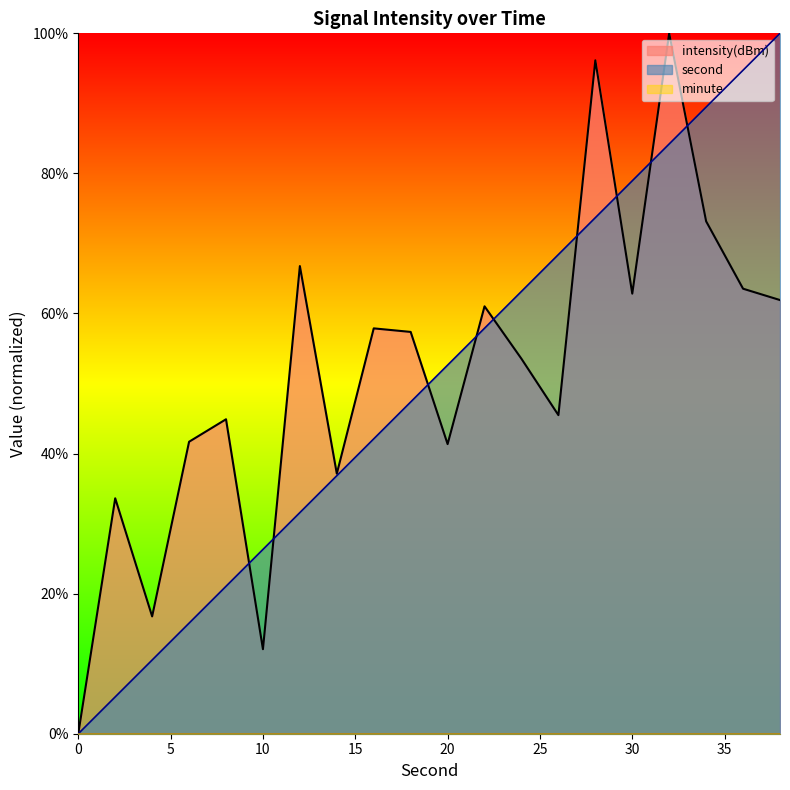

Which series has the largest total across all categories?

intensity(dBm)